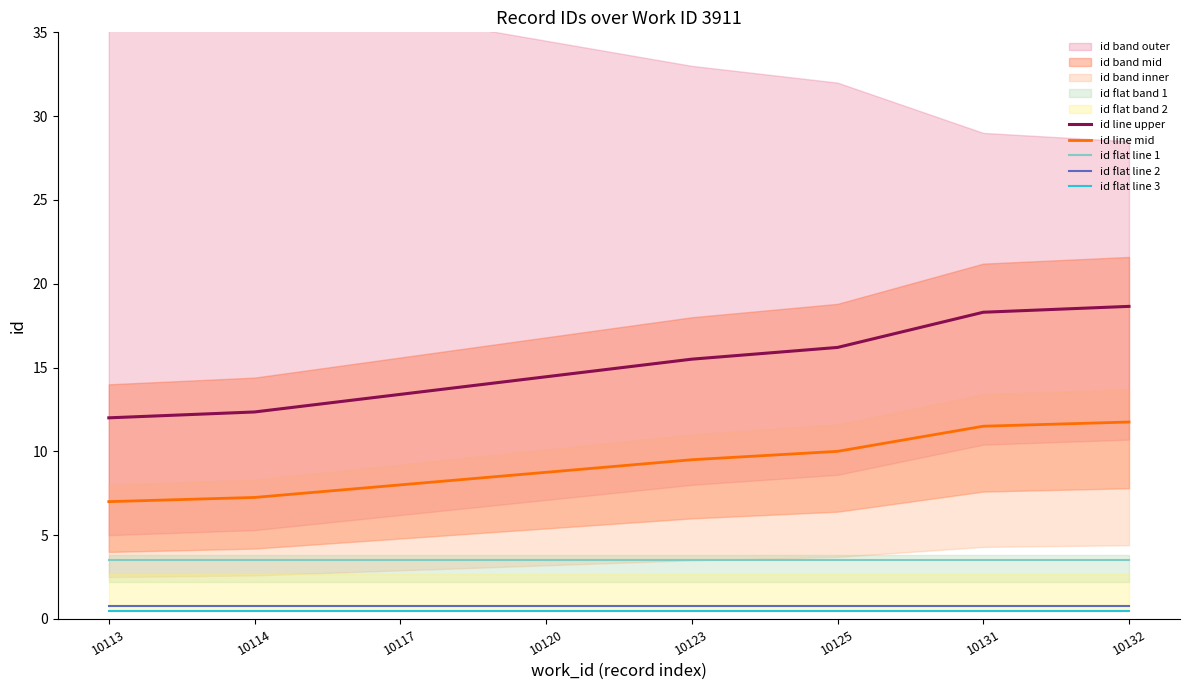

Which series has the largest total across all categories?

id line upper